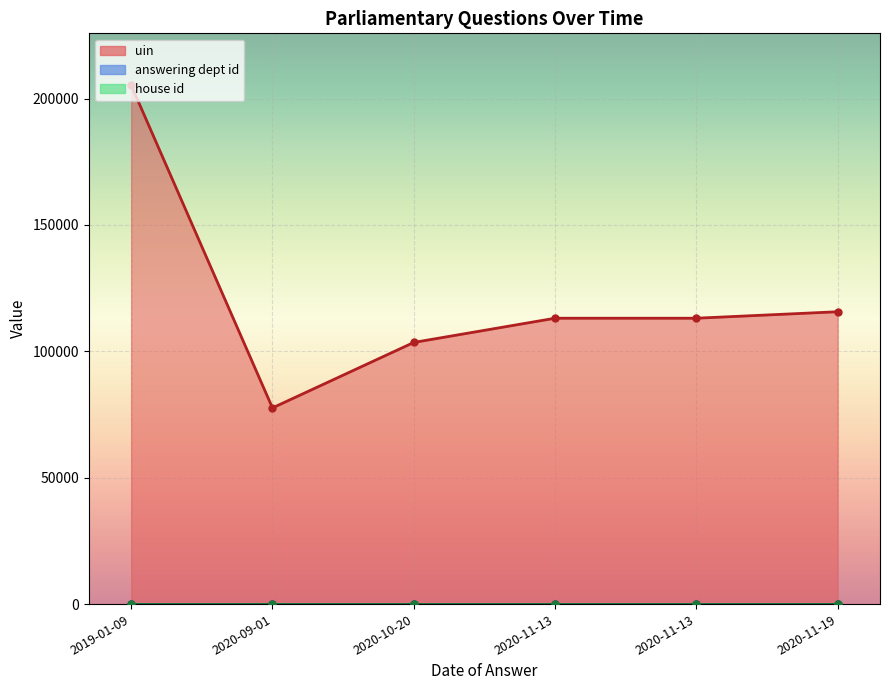

What is the difference between the highest and lowest values at 2020-11-13?

113090